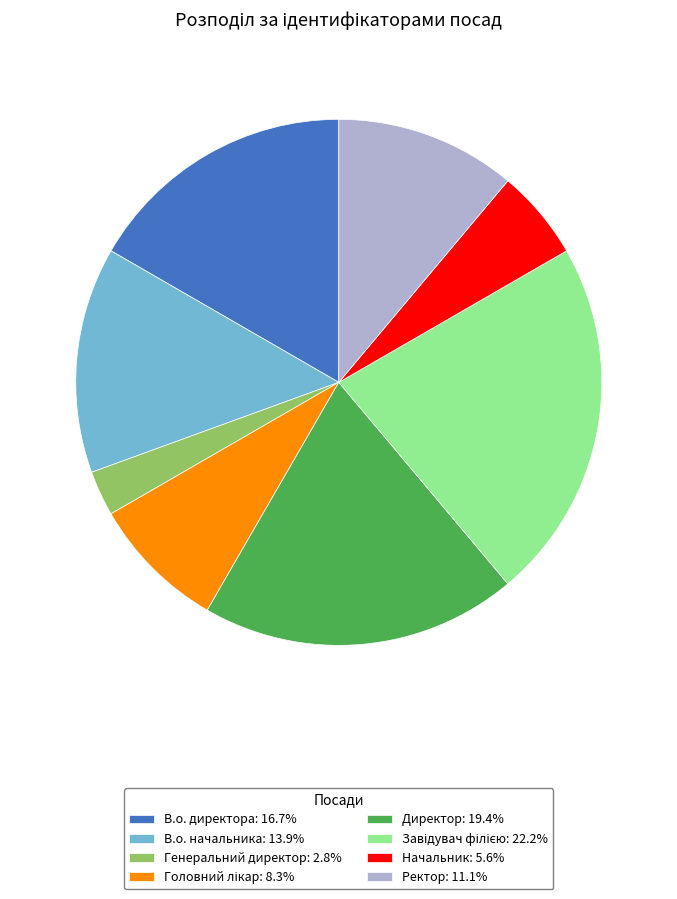

What is the ratio of the value at Начальник: 5.6% to the value at Ректор: 11.1%?

0.5